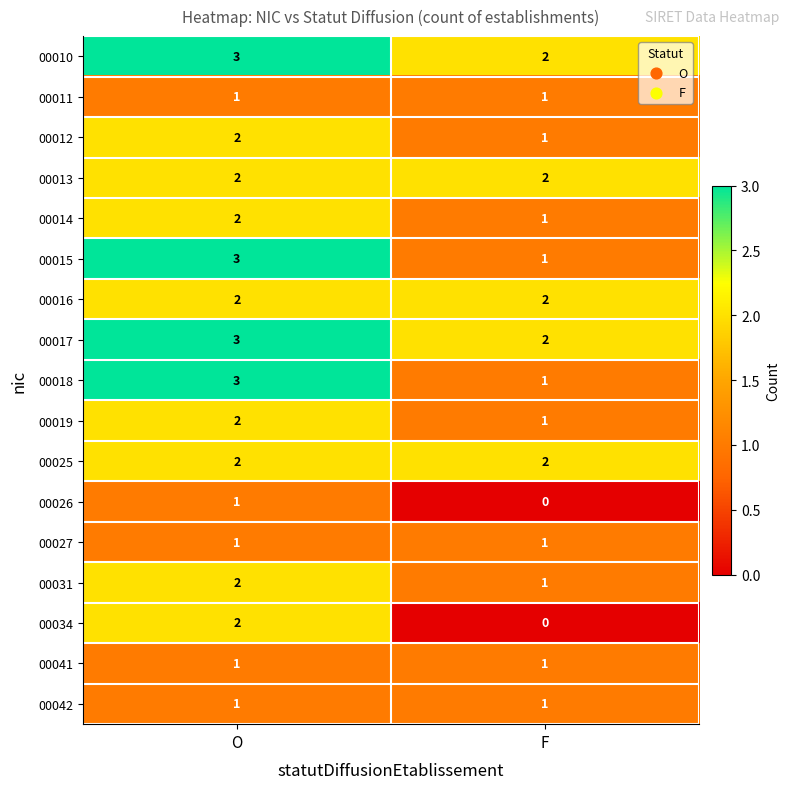

Which label corresponds to the smallest value in the chart?

F